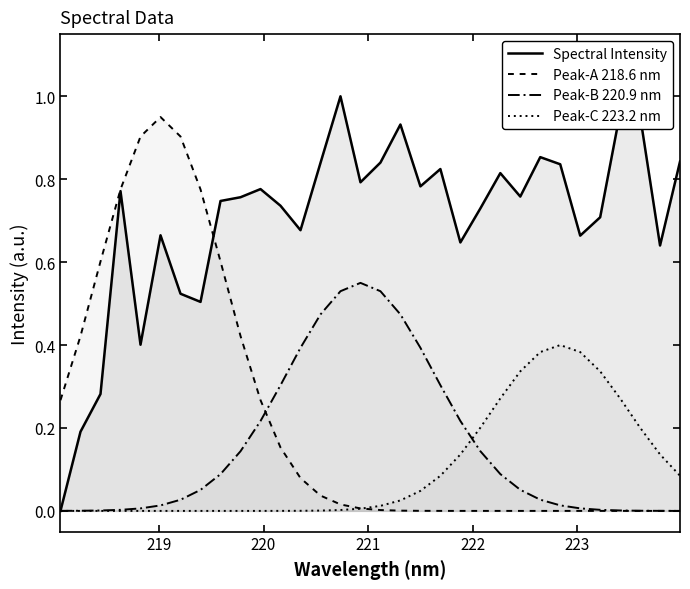

How many times do Peak-B 220.9 nm and Peak-A 218.6 nm cross each other?

1